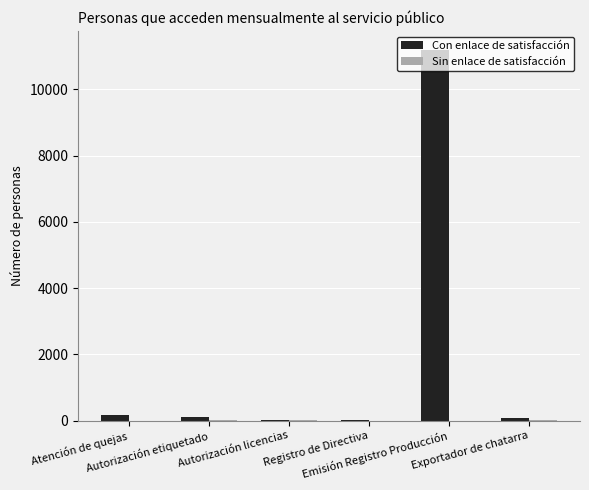

What is the sum of all Con enlace de satisfacción values?

11553